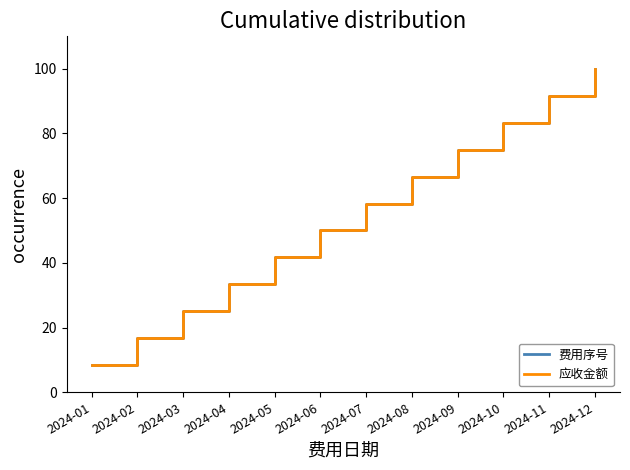

Is this an area chart (filled region under the line)?

No